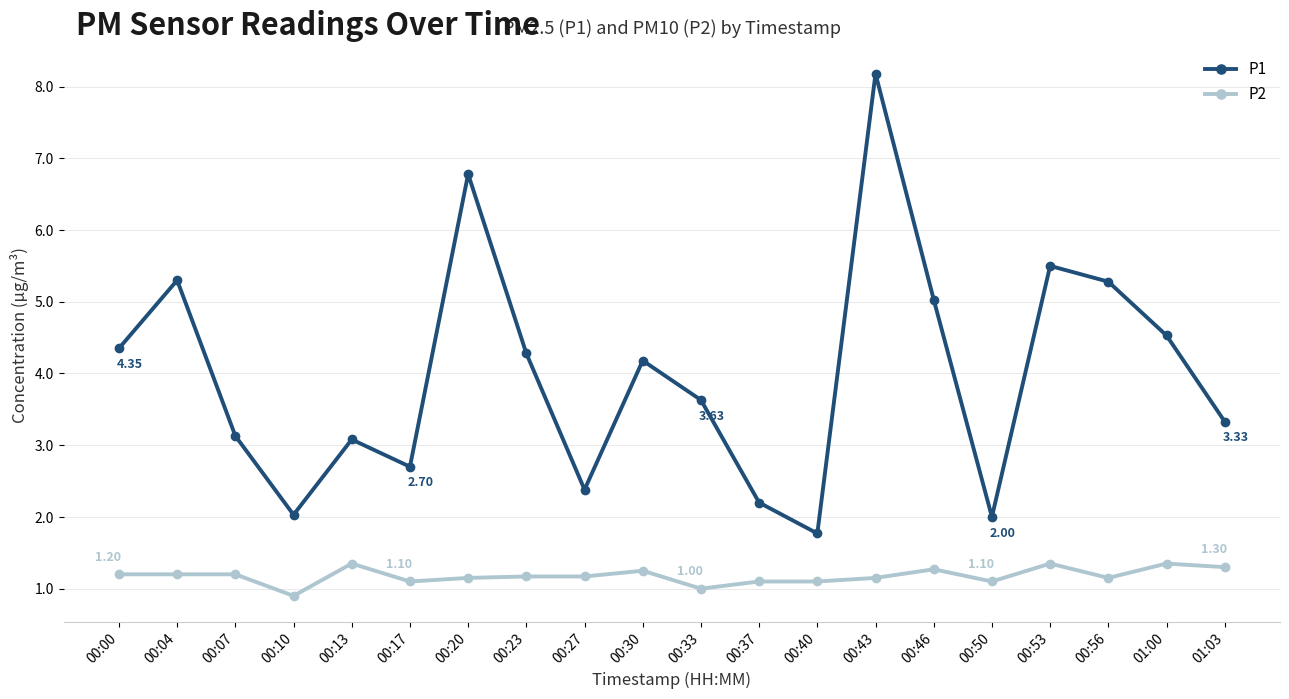

At which label does P1 reach its peak?

00:43